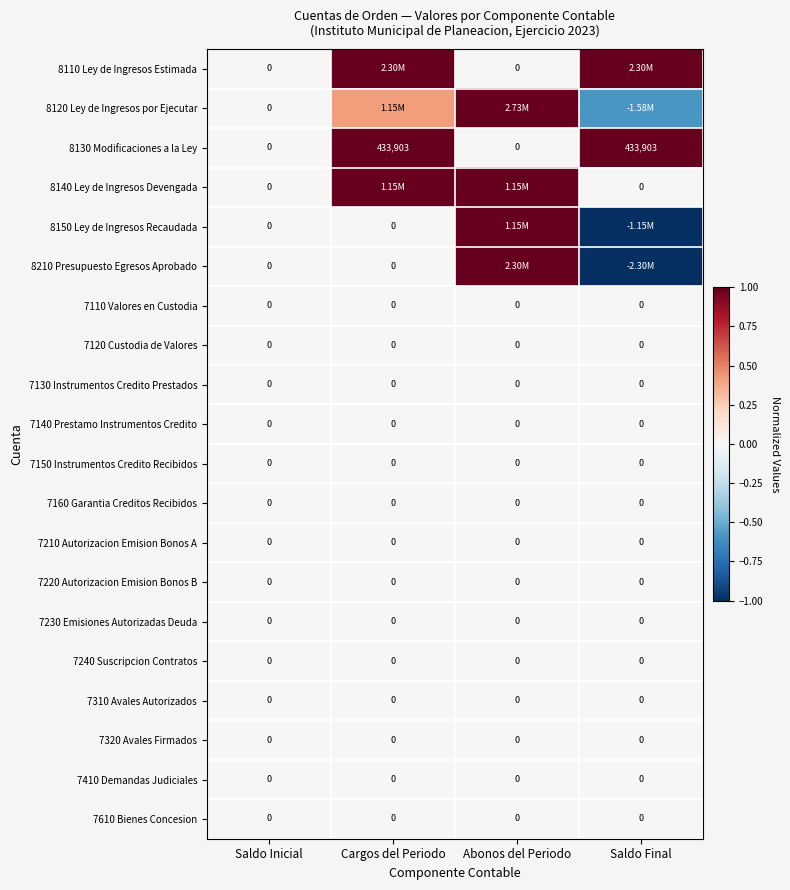

Which category has the highest value in the 7140 Prestamo Instrumentos Credito series?

Saldo Inicial